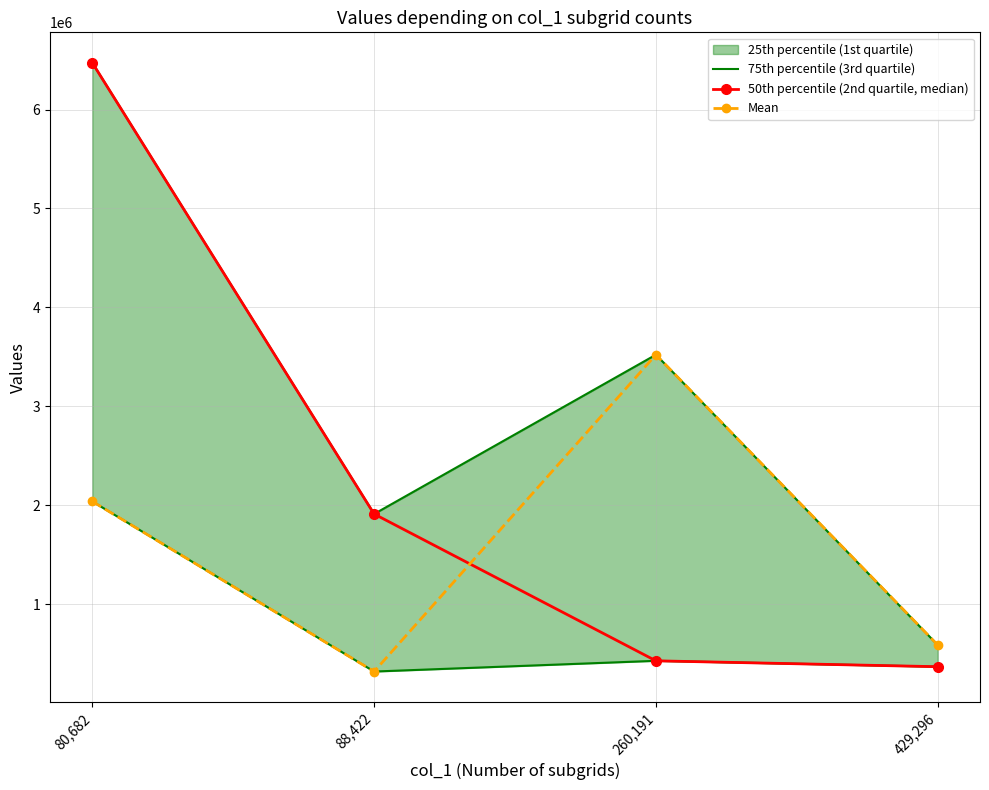

Where do Mean and 50th percentile (2nd quartile, median) first cross each other?

88,422 and 260,191